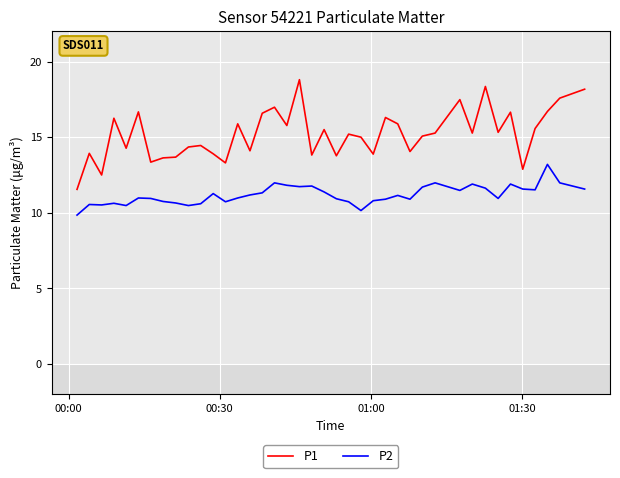

True or false: P1 and P2 cross at least once.

False